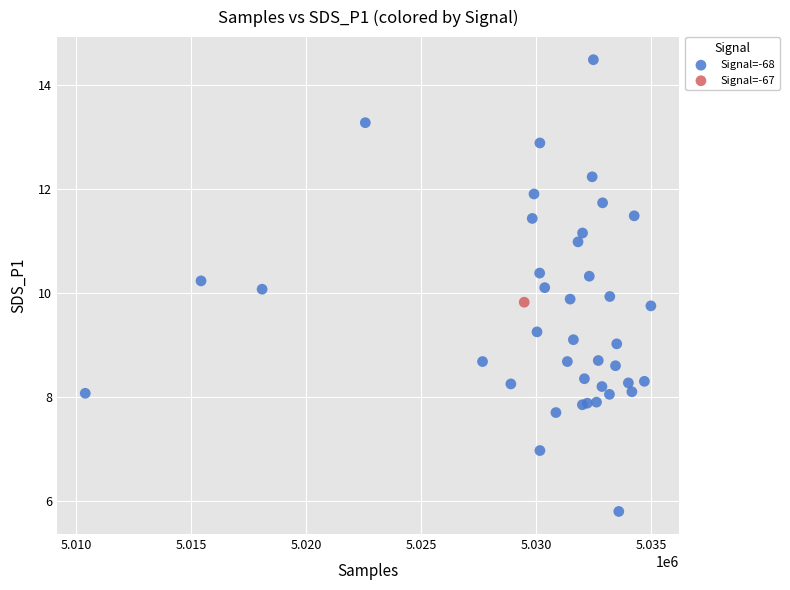

What are all the series names shown in the legend?

Signal=-68, Signal=-67